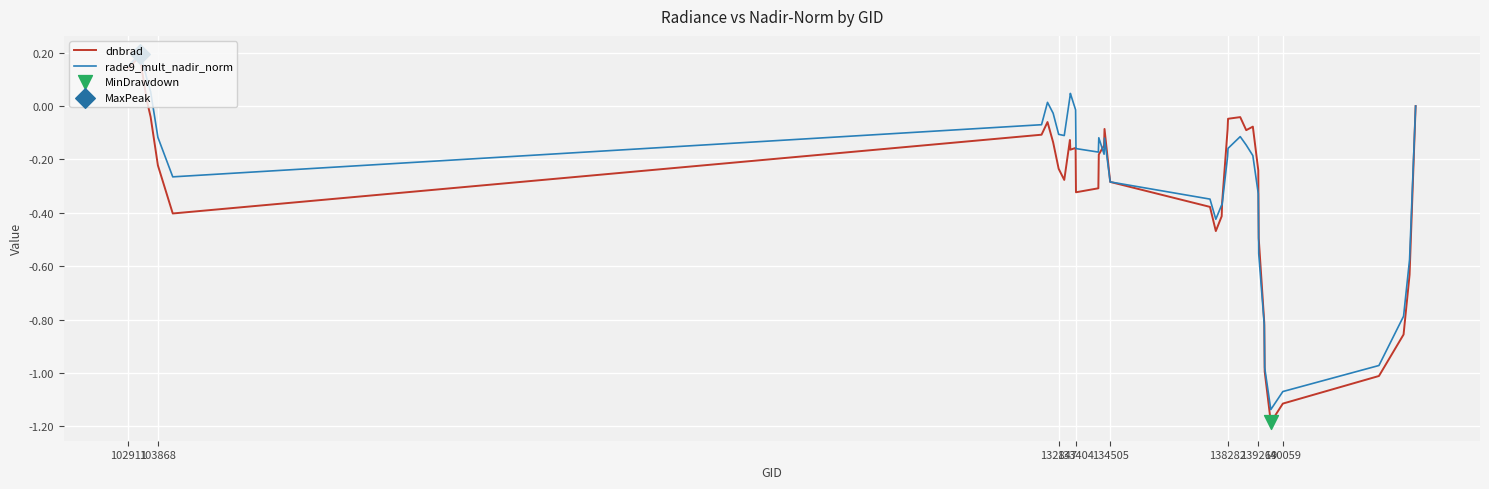

What is the minimum value for dnbrad?

-1.2